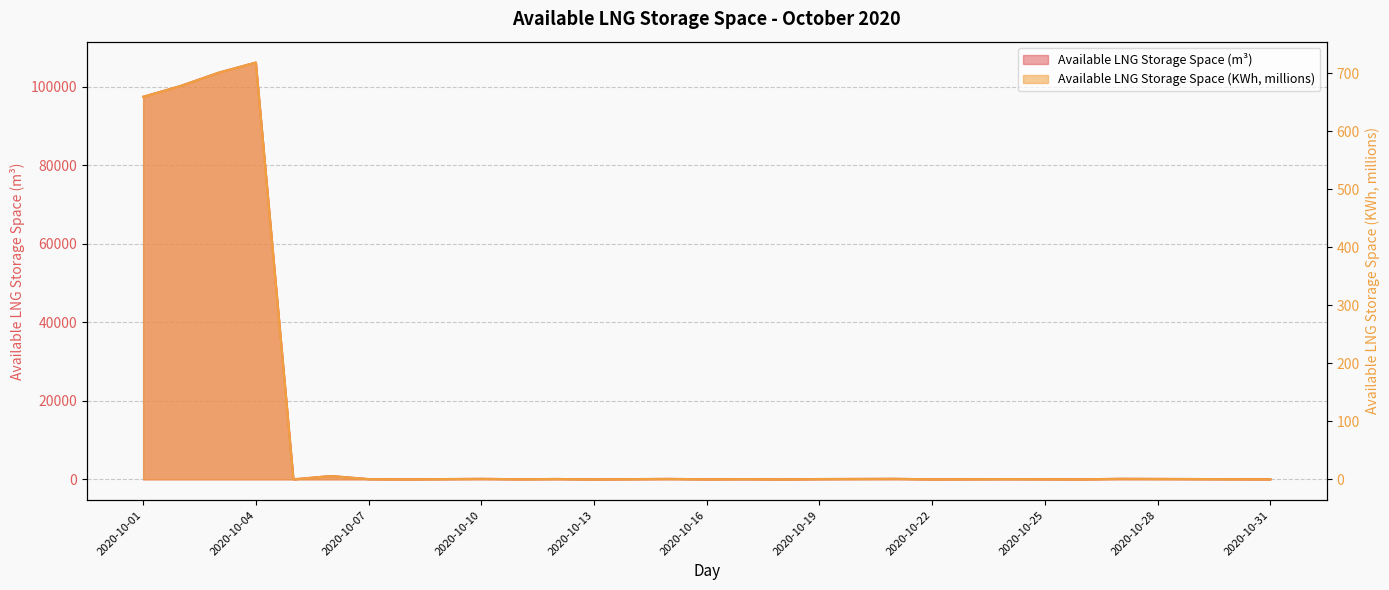

At how many categories does at least one series exceed 66363?

4